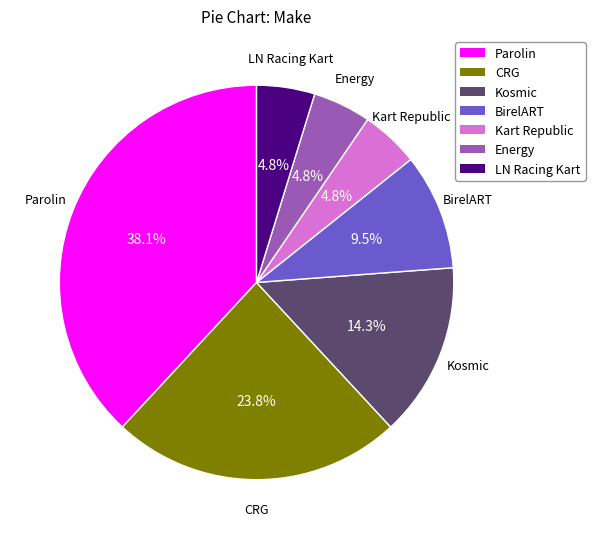

Is it true that CRG is 24% of the pie?

True